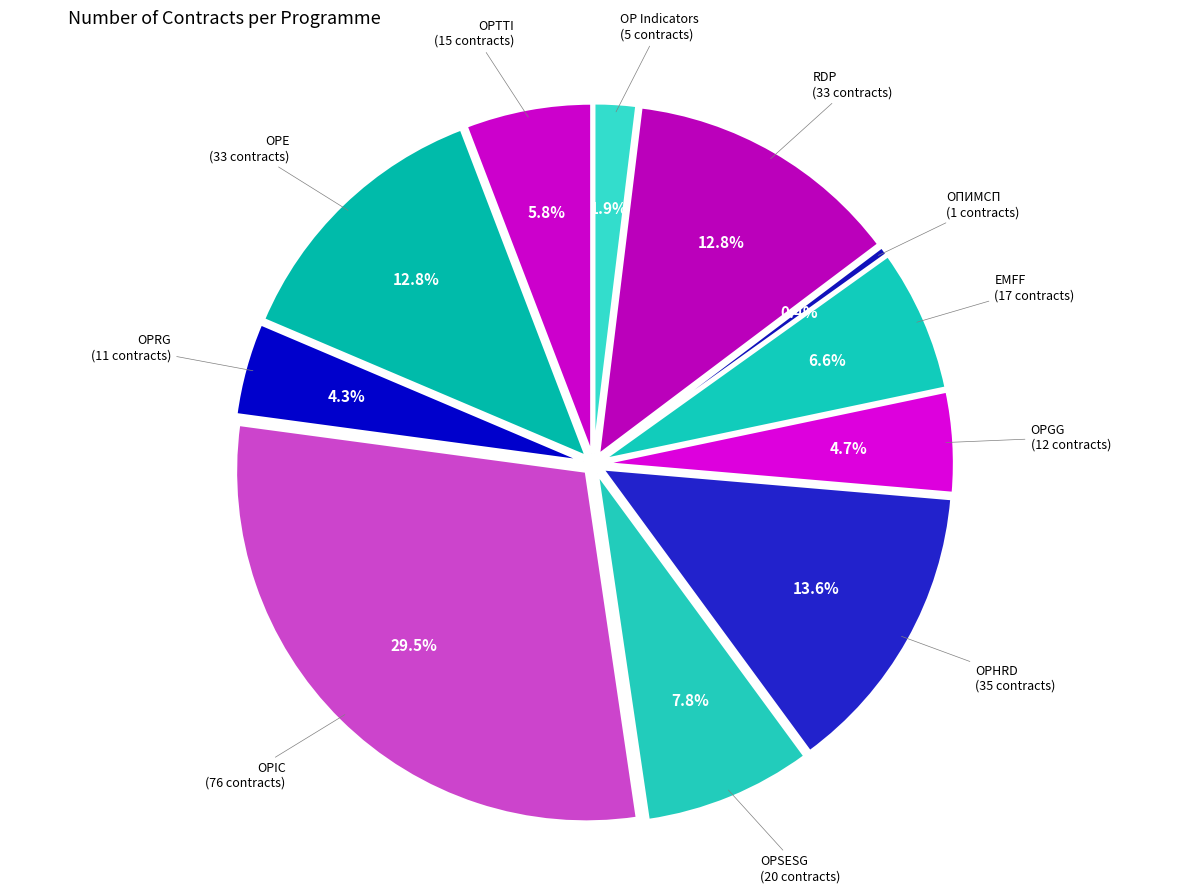

Rank the categories by value from highest to lowest.

OPIC, OPHRD, OPE, RDP, OPSESG, EMFF, OPTTI, OPGG, OPRG, OP Indicators, ОПИМСП